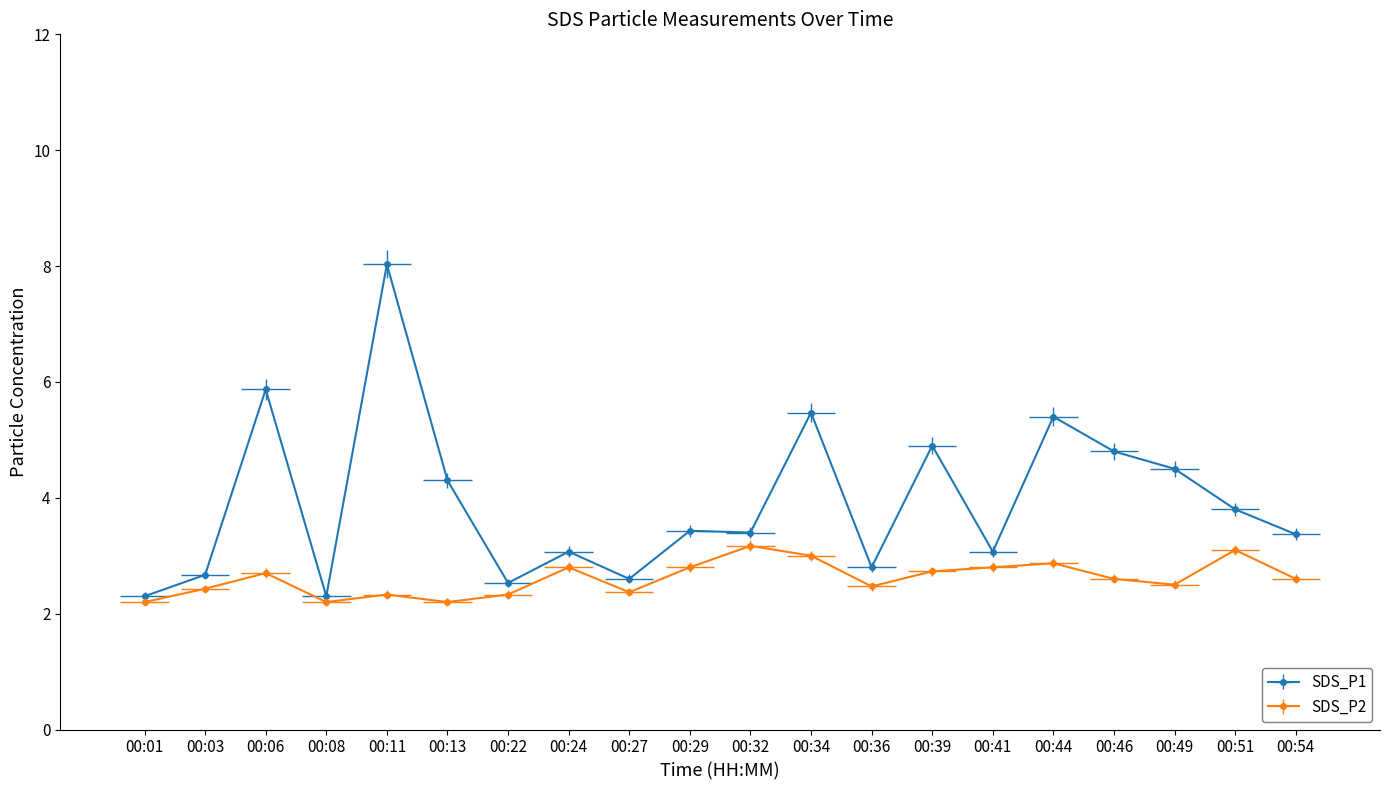

Rank the series by their maximum value, from lowest to highest.

SDS_P2, SDS_P1